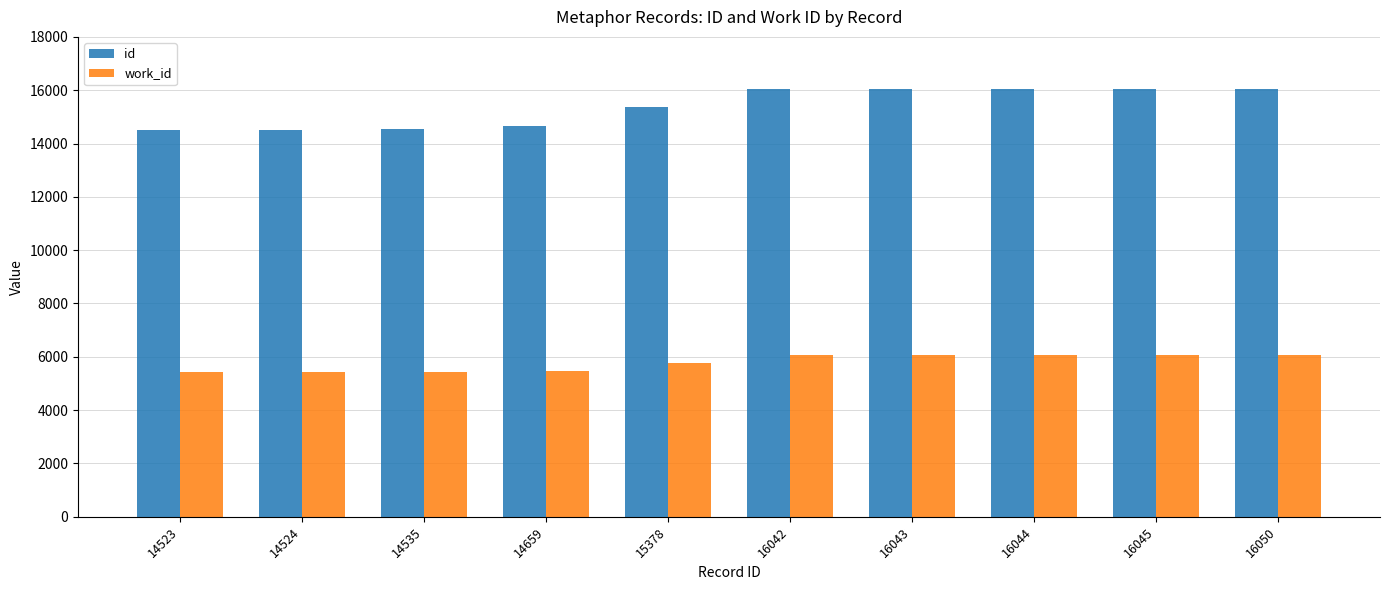

List the series in order of their peak value, highest first.

id, work_id